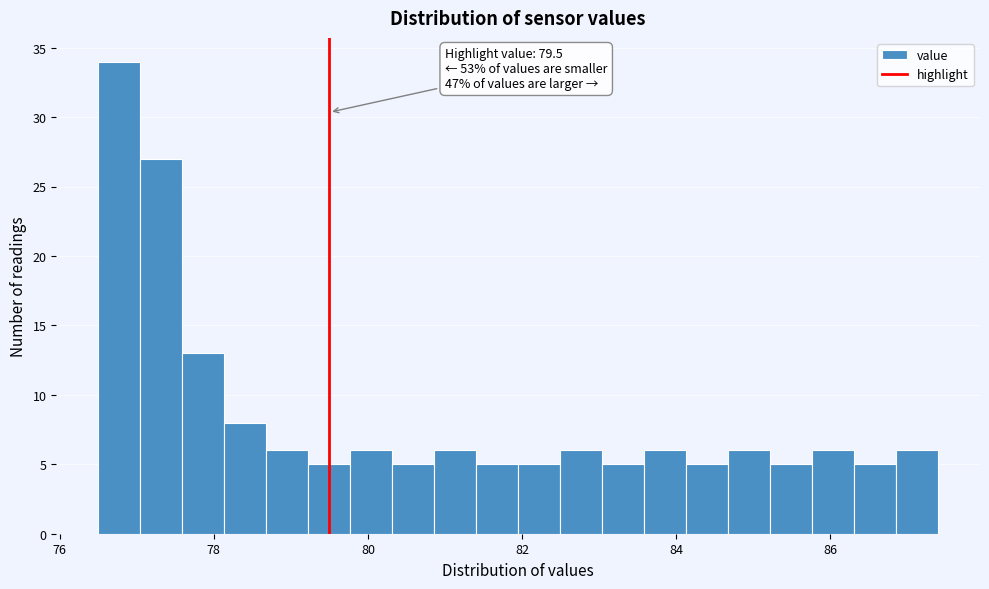

Read against the x-axis, roughly where is the centre of the tallest bar?

76.8